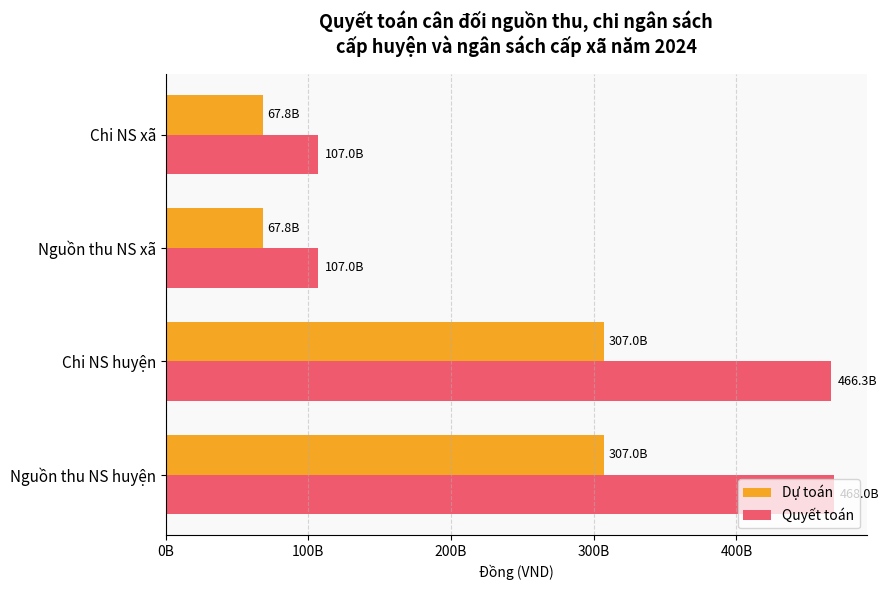

What is the average value of the Quyết toán series?

287068801413